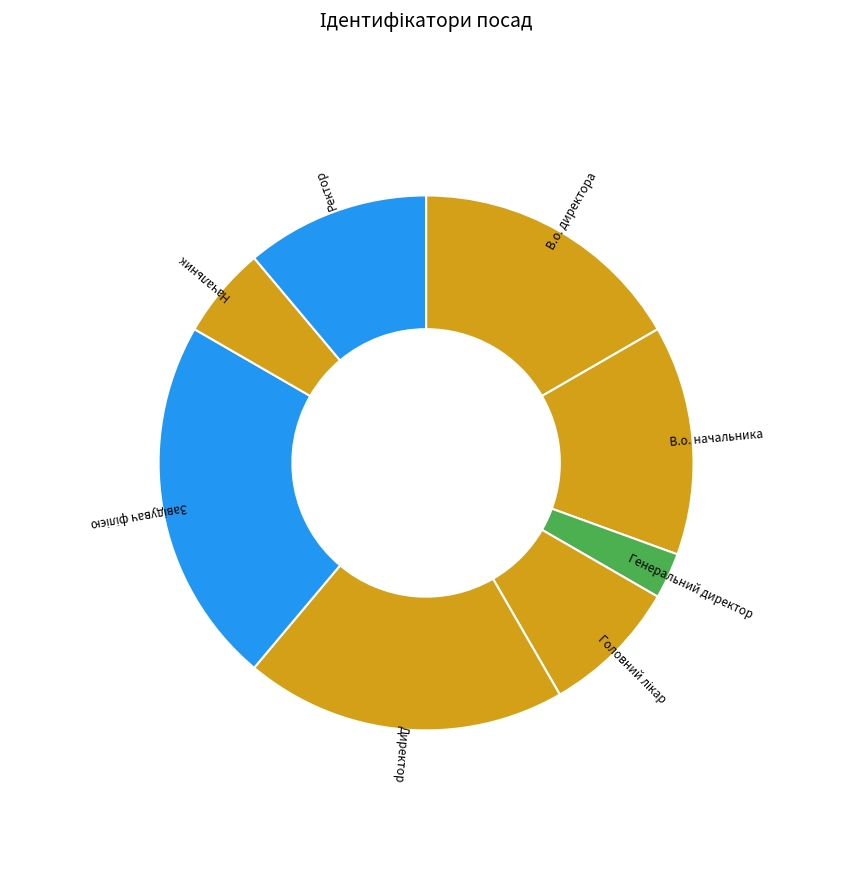

Is there any slice that represents more than half of the pie?

No